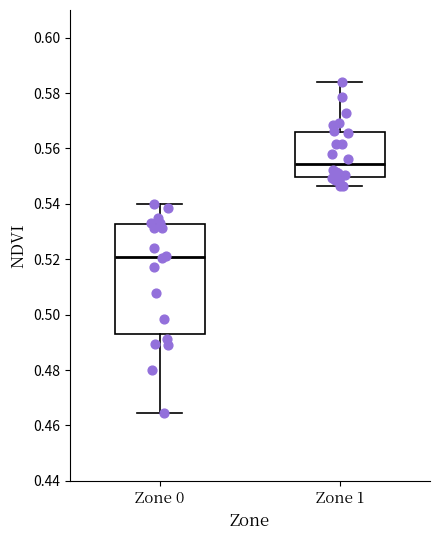

Reading left to right, read every box against the y-axis: the position of its median line, the range the box covers, and the ends of its whiskers. The values are not printed on the chart, so give them approximately, as read against the axis.

Zone 0: median 0.520, box 0.494 to 0.532, whiskers 0.464 to 0.540
Zone 1: median 0.554, box 0.550 to 0.566, whiskers 0.546 to 0.584